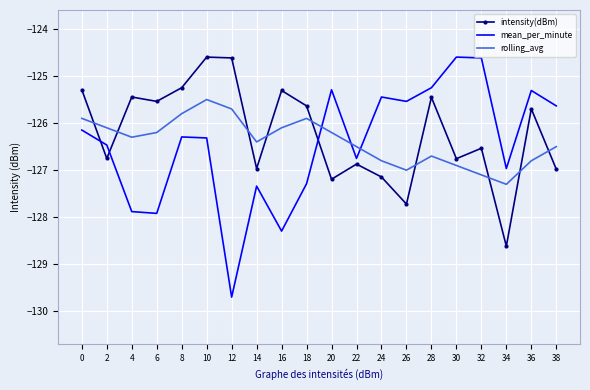

What is the average value of the mean_per_minute series?

-126.5